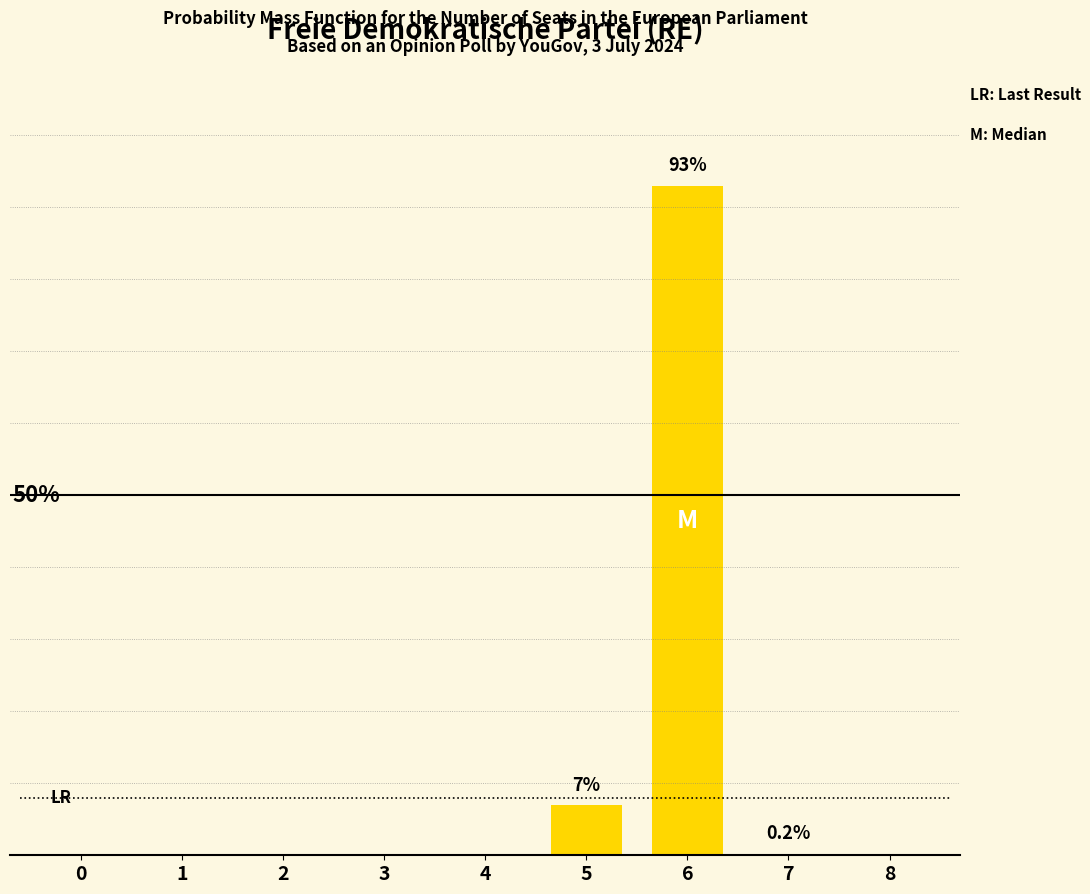

What is the change in value from 4 to 7?

+0.2